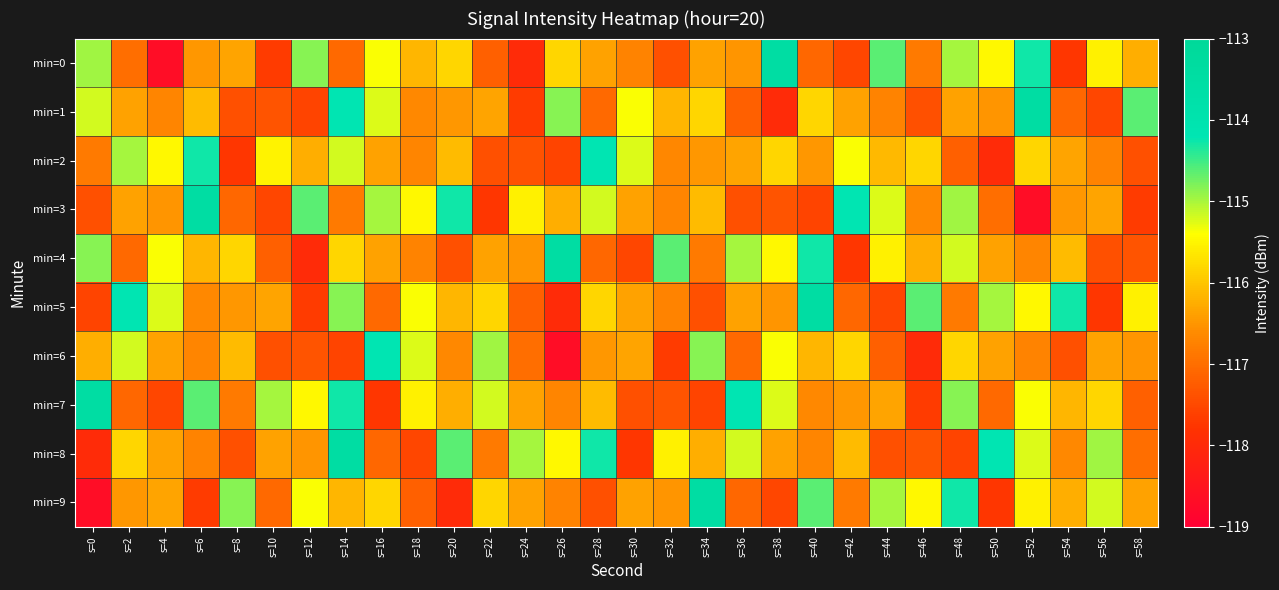

Reading left to right, list all the values displayed in this chart.

min=0: s=0=-115.0	s=2=-117.0	s=4=-118.7	s=6=-116.5	s=8=-116.3	s=10=-117.7	s=12=-114.8	s=14=-117.1	s=16=-115.4	s=18=-116.1	s=20=-115.8	s=22=-117.2	s=24=-118.0	s=26=-115.8	s=28=-116.4	s=30=-116.7	s=32=-117.4	s=34=-116.4	s=36=-116.5	s=38=-113.5	s=40=-117.1	s=42=-117.5	s=44=-114.6	s=46=-116.8	s=48=-115.0	s=50=-115.5	s=52=-114.3	s=54=-117.7	s=56=-115.5	s=58=-116.2
min=1: s=0=-115.2	s=2=-116.4	s=4=-116.7	s=6=-116.1	s=8=-117.4	s=10=-117.4	s=12=-117.6	s=14=-114.2	s=16=-115.2	s=18=-116.7	s=20=-116.5	s=22=-116.3	s=24=-117.7	s=26=-114.8	s=28=-117.1	s=30=-115.4	s=32=-116.1	s=34=-115.8	s=36=-117.2	s=38=-118.0	s=40=-115.8	s=42=-116.4	s=44=-116.7	s=46=-117.4	s=48=-116.4	s=50=-116.5	s=52=-113.5	s=54=-117.1	s=56=-117.5	s=58=-114.6
min=2: s=0=-116.8	s=2=-115.0	s=4=-115.5	s=6=-114.3	s=8=-117.7	s=10=-115.5	s=12=-116.2	s=14=-115.2	s=16=-116.4	s=18=-116.7	s=20=-116.1	s=22=-117.4	s=24=-117.4	s=26=-117.6	s=28=-114.2	s=30=-115.2	s=32=-116.7	s=34=-116.5	s=36=-116.3	s=38=-115.8	s=40=-116.5	s=42=-115.4	s=44=-116.1	s=46=-115.8	s=48=-117.2	s=50=-118.0	s=52=-115.8	s=54=-116.3	s=56=-116.7	s=58=-117.4
min=3: s=0=-117.4	s=2=-116.4	s=4=-116.5	s=6=-113.5	s=8=-117.1	s=10=-117.5	s=12=-114.6	s=14=-116.8	s=16=-115.0	s=18=-115.5	s=20=-114.3	s=22=-117.7	s=24=-115.5	s=26=-116.2	s=28=-115.2	s=30=-116.4	s=32=-116.7	s=34=-116.1	s=36=-117.4	s=38=-117.4	s=40=-117.6	s=42=-114.2	s=44=-115.2	s=46=-116.7	s=48=-115.0	s=50=-117.0	s=52=-118.7	s=54=-116.5	s=56=-116.3	s=58=-117.7
min=4: s=0=-114.8	s=2=-117.1	s=4=-115.4	s=6=-116.1	s=8=-115.8	s=10=-117.2	s=12=-118.0	s=14=-115.8	s=16=-116.4	s=18=-116.7	s=20=-117.4	s=22=-116.4	s=24=-116.5	s=26=-113.5	s=28=-117.1	s=30=-117.5	s=32=-114.6	s=34=-116.8	s=36=-115.0	s=38=-115.5	s=40=-114.3	s=42=-117.7	s=44=-115.5	s=46=-116.2	s=48=-115.2	s=50=-116.4	s=52=-116.7	s=54=-116.1	s=56=-117.4	s=58=-117.4
min=5: s=0=-117.6	s=2=-114.2	s=4=-115.2	s=6=-116.7	s=8=-116.5	s=10=-116.3	s=12=-117.7	s=14=-114.8	s=16=-117.1	s=18=-115.4	s=20=-116.1	s=22=-115.8	s=24=-117.2	s=26=-118.0	s=28=-115.8	s=30=-116.4	s=32=-116.7	s=34=-117.4	s=36=-116.4	s=38=-116.5	s=40=-113.5	s=42=-117.1	s=44=-117.5	s=46=-114.6	s=48=-116.8	s=50=-115.0	s=52=-115.5	s=54=-114.3	s=56=-117.7	s=58=-115.5
min=6: s=0=-116.2	s=2=-115.2	s=4=-116.4	s=6=-116.7	s=8=-116.1	s=10=-117.4	s=12=-117.4	s=14=-117.6	s=16=-114.2	s=18=-115.2	s=20=-116.7	s=22=-115.0	s=24=-117.0	s=26=-118.7	s=28=-116.5	s=30=-116.3	s=32=-117.7	s=34=-114.8	s=36=-117.1	s=38=-115.4	s=40=-116.1	s=42=-115.8	s=44=-117.2	s=46=-118.0	s=48=-115.8	s=50=-116.4	s=52=-116.7	s=54=-117.4	s=56=-116.4	s=58=-116.5
min=7: s=0=-113.5	s=2=-117.1	s=4=-117.5	s=6=-114.6	s=8=-116.8	s=10=-115.0	s=12=-115.5	s=14=-114.3	s=16=-117.7	s=18=-115.5	s=20=-116.2	s=22=-115.2	s=24=-116.4	s=26=-116.7	s=28=-116.1	s=30=-117.4	s=32=-117.4	s=34=-117.6	s=36=-114.2	s=38=-115.2	s=40=-116.7	s=42=-116.5	s=44=-116.3	s=46=-117.7	s=48=-114.8	s=50=-117.1	s=52=-115.4	s=54=-116.1	s=56=-115.8	s=58=-117.2
min=8: s=0=-118.0	s=2=-115.8	s=4=-116.4	s=6=-116.7	s=8=-117.4	s=10=-116.4	s=12=-116.5	s=14=-113.5	s=16=-117.1	s=18=-117.5	s=20=-114.6	s=22=-116.8	s=24=-115.0	s=26=-115.5	s=28=-114.3	s=30=-117.7	s=32=-115.5	s=34=-116.2	s=36=-115.2	s=38=-116.4	s=40=-116.7	s=42=-116.1	s=44=-117.4	s=46=-117.4	s=48=-117.6	s=50=-114.2	s=52=-115.2	s=54=-116.7	s=56=-115.0	s=58=-117.0
min=9: s=0=-118.7	s=2=-116.5	s=4=-116.3	s=6=-117.7	s=8=-114.8	s=10=-117.1	s=12=-115.4	s=14=-116.1	s=16=-115.8	s=18=-117.2	s=20=-118.0	s=22=-115.8	s=24=-116.4	s=26=-116.7	s=28=-117.4	s=30=-116.4	s=32=-116.5	s=34=-113.5	s=36=-117.1	s=38=-117.5	s=40=-114.6	s=42=-116.8	s=44=-115.0	s=46=-115.5	s=48=-114.3	s=50=-117.7	s=52=-115.5	s=54=-116.2	s=56=-115.2	s=58=-116.4